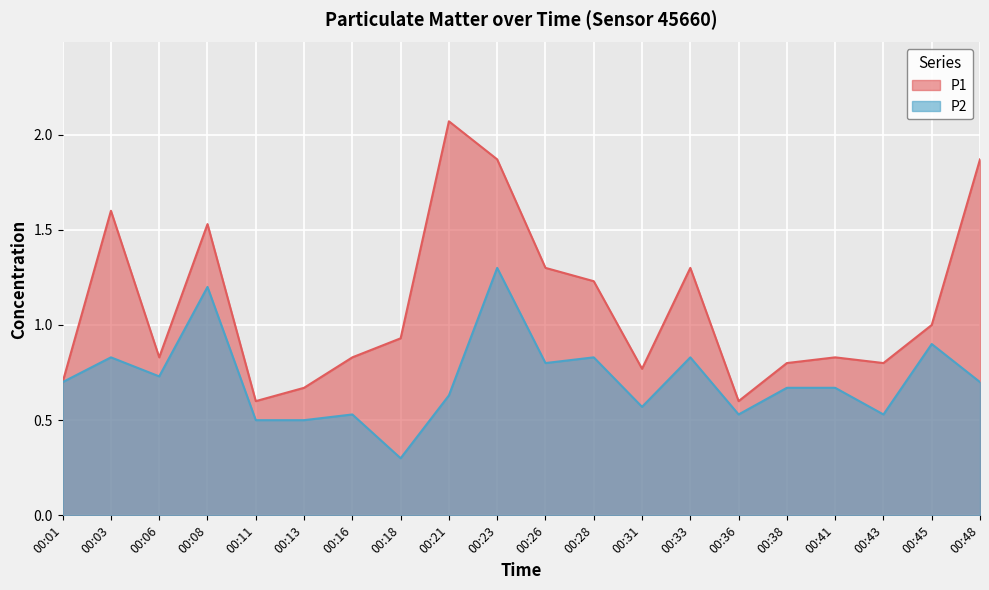

What is the difference between the highest and lowest values at 00:45?

0.1